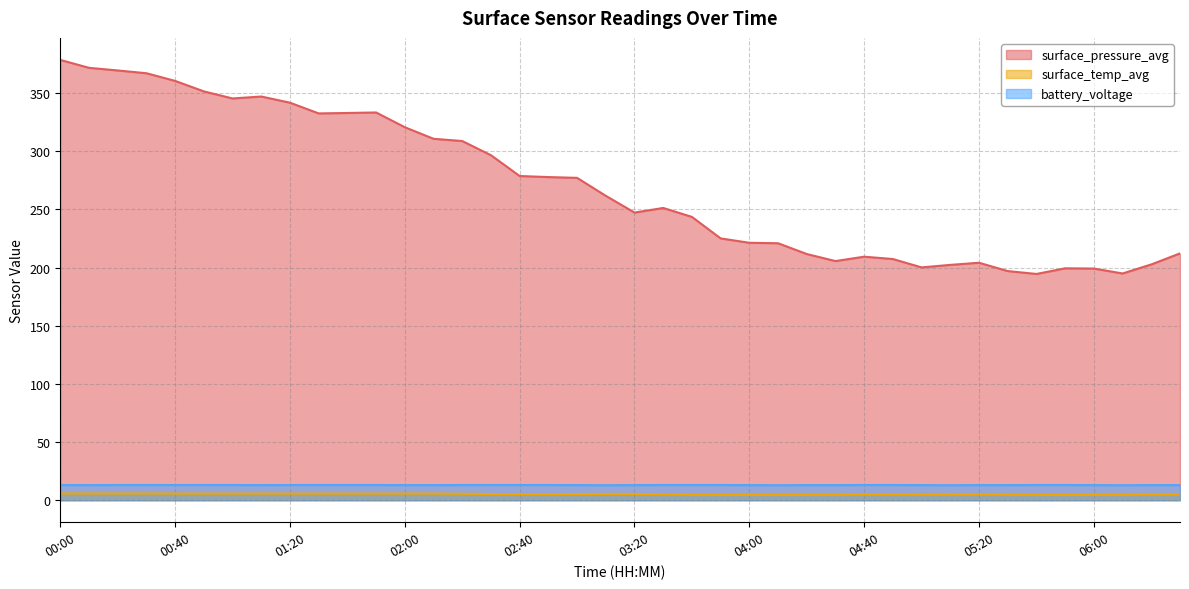

What value does the surface_temp_avg series have at 04:30?

4.6